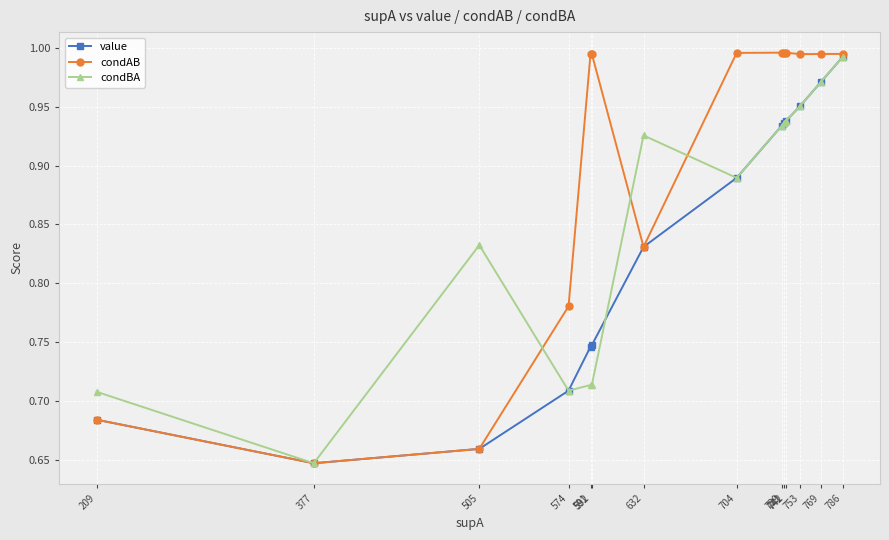

At how many categories does at least one series exceed 0?

14